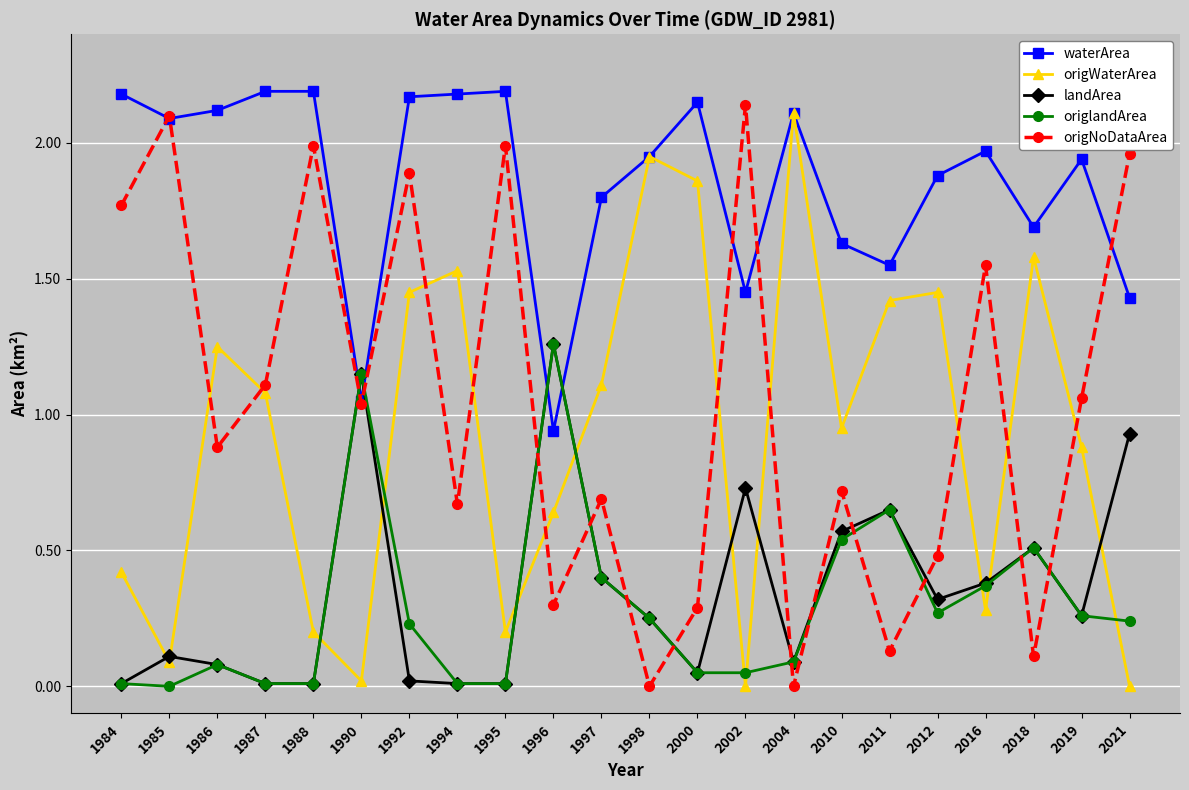

At which category does origNoDataArea reach its first local peak?

1985